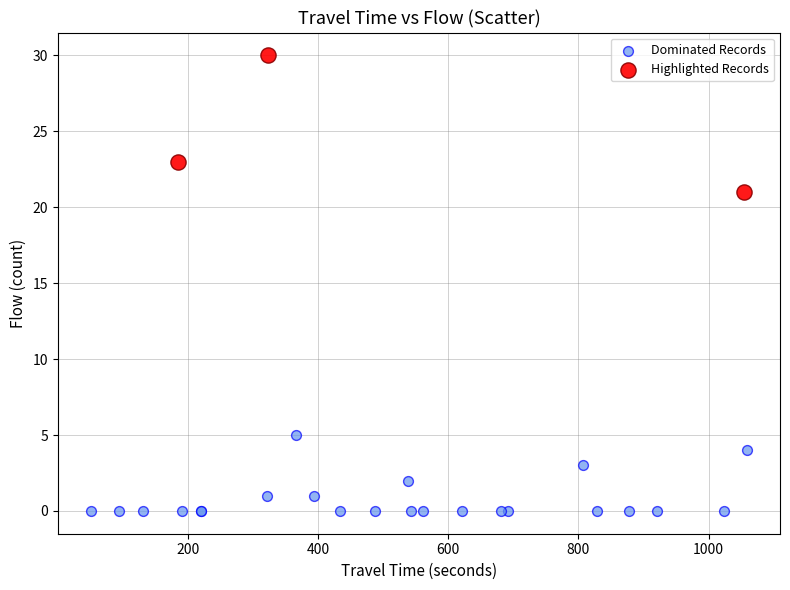

Which series has the widest spread of Y values?

Highlighted Records